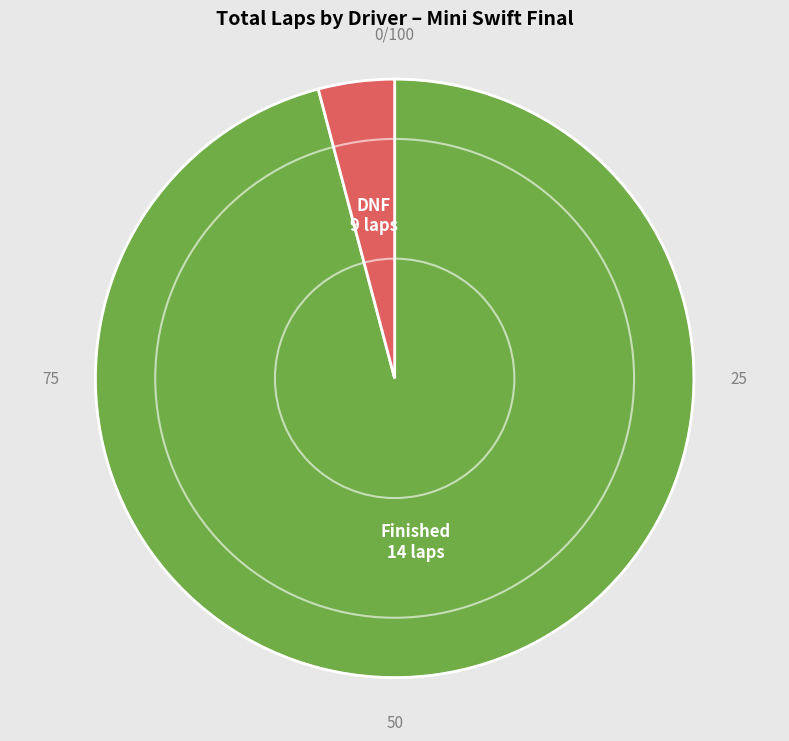

Is there a majority slice in this chart?

Yes